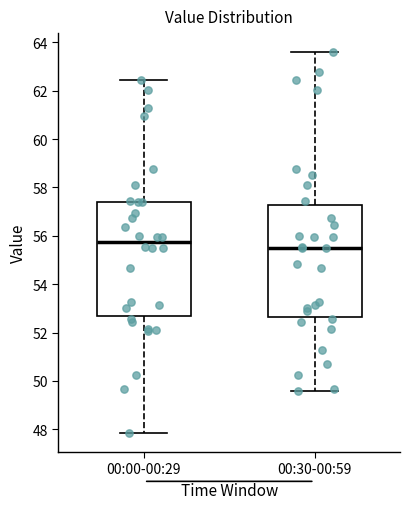

Reading left to right, transcribe this box plot: for each box, give where its median line is, the range the box spans, and where its two whiskers end, as read against the y-axis. The values are not printed on the chart, so give them approximately, as read against the axis.

00:00-00:29: median 55.8, box 52.6 to 57.4, whiskers 47.8 to 62.4
00:30-00:59: median 55.4, box 52.6 to 57.2, whiskers 49.6 to 63.6